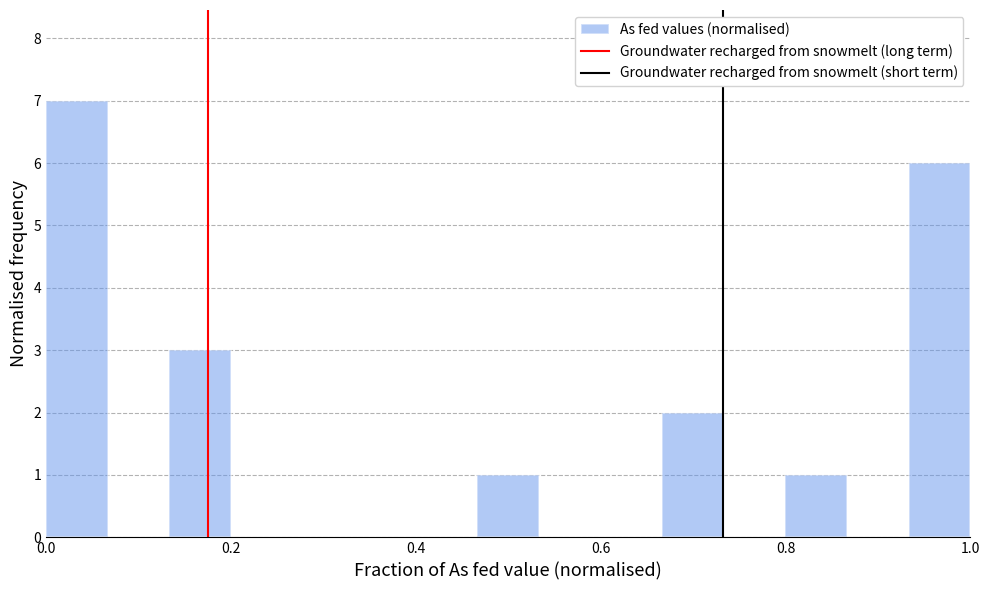

Read against the x-axis, roughly where is the centre of the tallest bar?

0.04